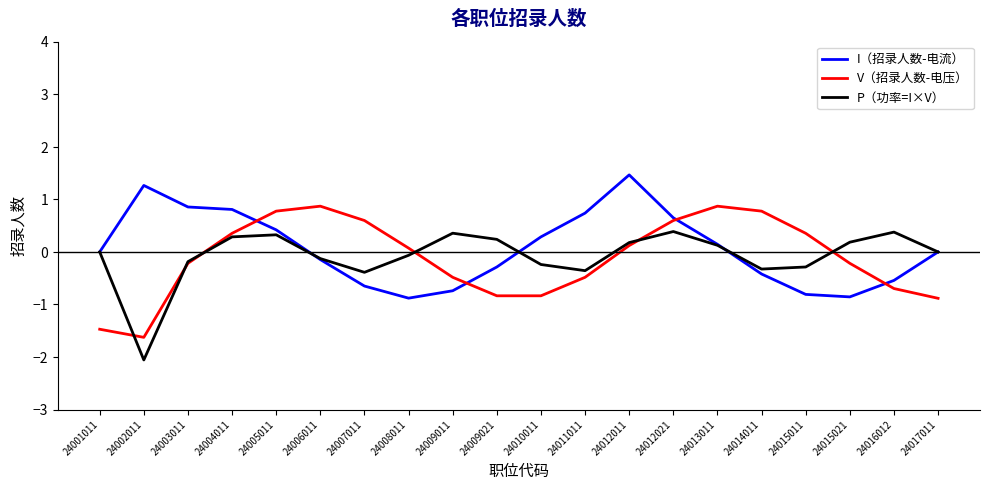

The I（招录人数-电流） series shows 0.4 at 24002011. True or false?

False